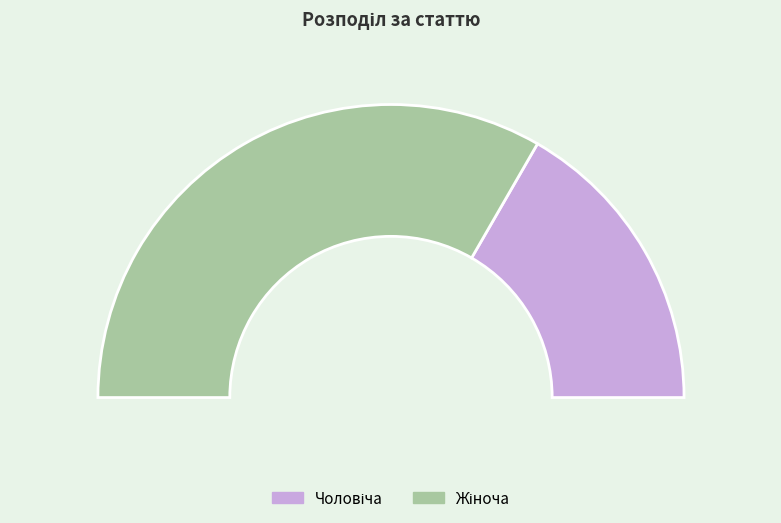

To the nearest percent, what is the difference between the Чоловіча and Жіноча slice percentages?

33%